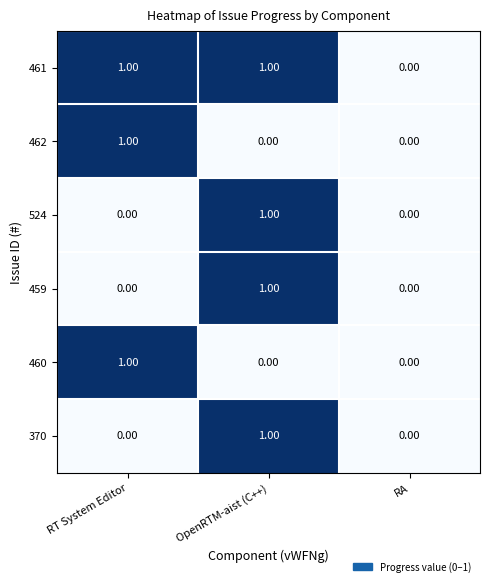

Which series has the largest total across all categories?

461